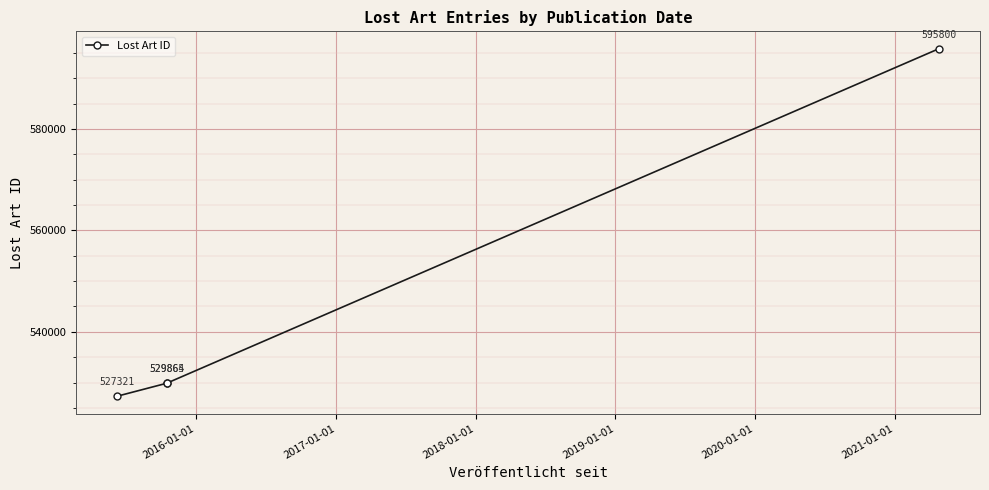

Reading right to left, transcribe all the data shown in this chart.

595800	529865	529864	527321